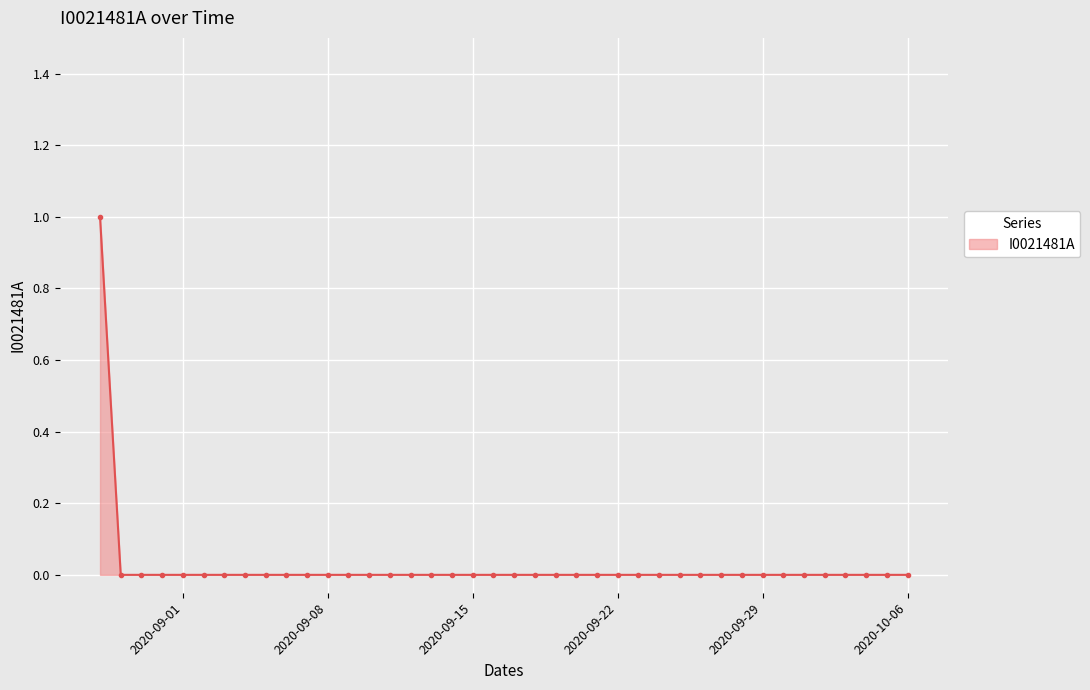

How many categories are shown in the chart?

40